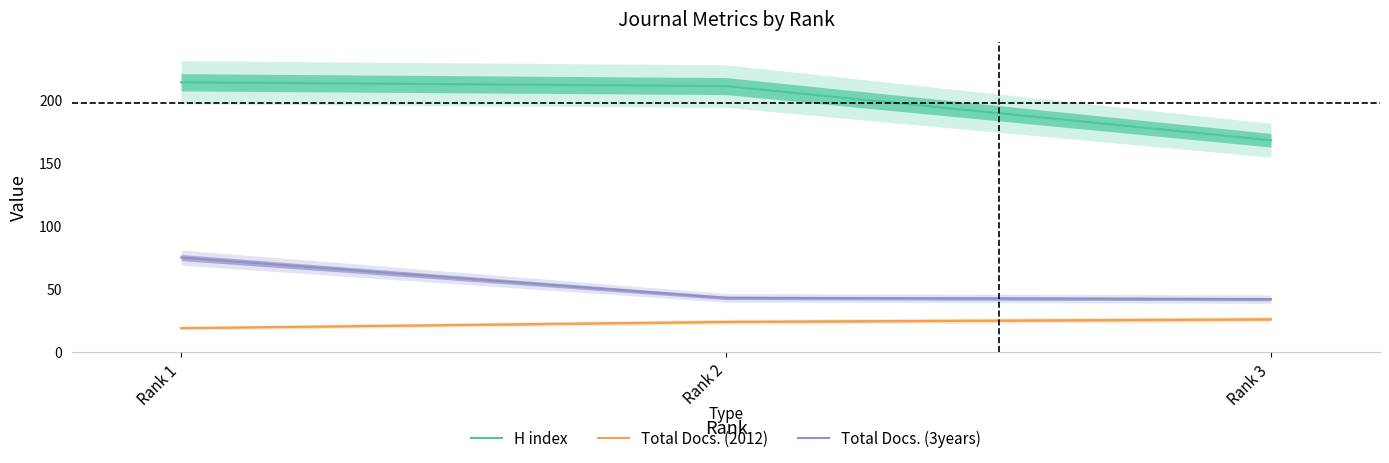

How many data points in H index are less than 211?

1